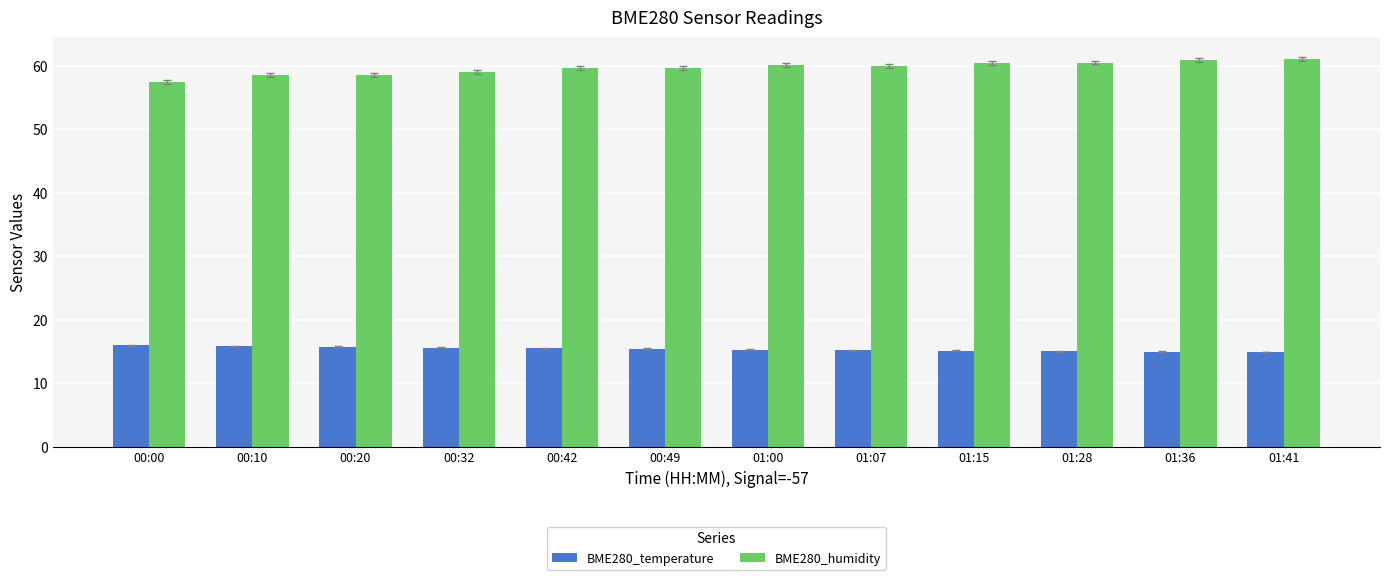

Rank the series at 00:00 from highest to lowest value.

BME280_humidity, BME280_temperature